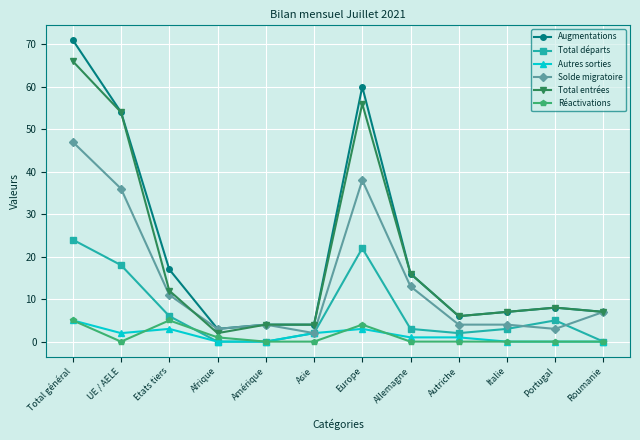

Reading left to right, extract all data points from this chart.

Augmentations: 71	54	17	3	4	4	60	16	6	7	8	7
Total départs: 24	18	6	0	0	2	22	3	2	3	5	0
Autres sorties: 5	2	3	0	0	2	3	1	1	0	0	0
Solde migratoire: 47	36	11	3	4	2	38	13	4	4	3	7
Total entrées: 66	54	12	2	4	4	56	16	6	7	8	7
Réactivations: 5	0	5	1	0	0	4	0	0	0	0	0